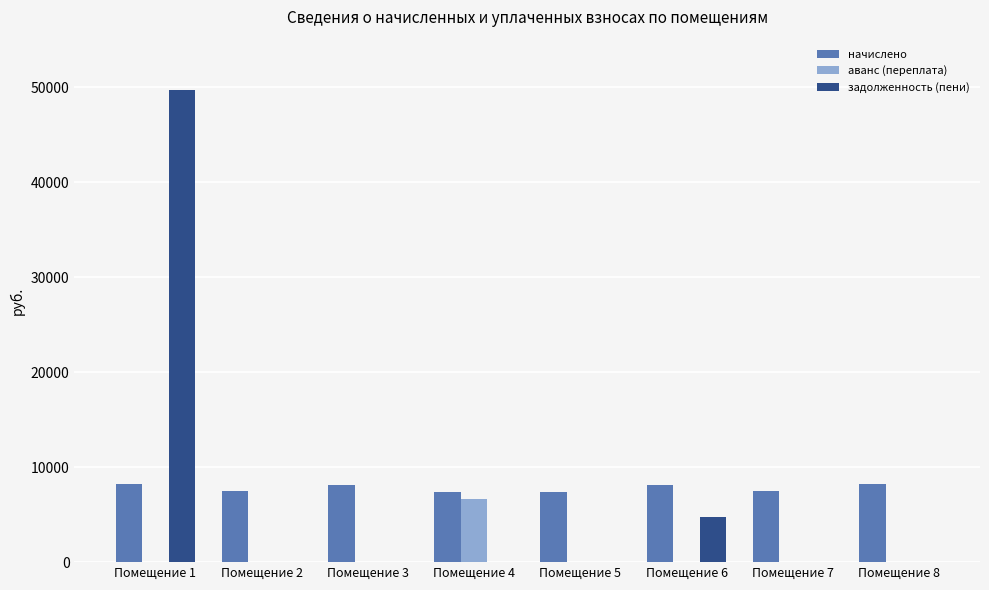

What is the greatest value displayed?

49729.8